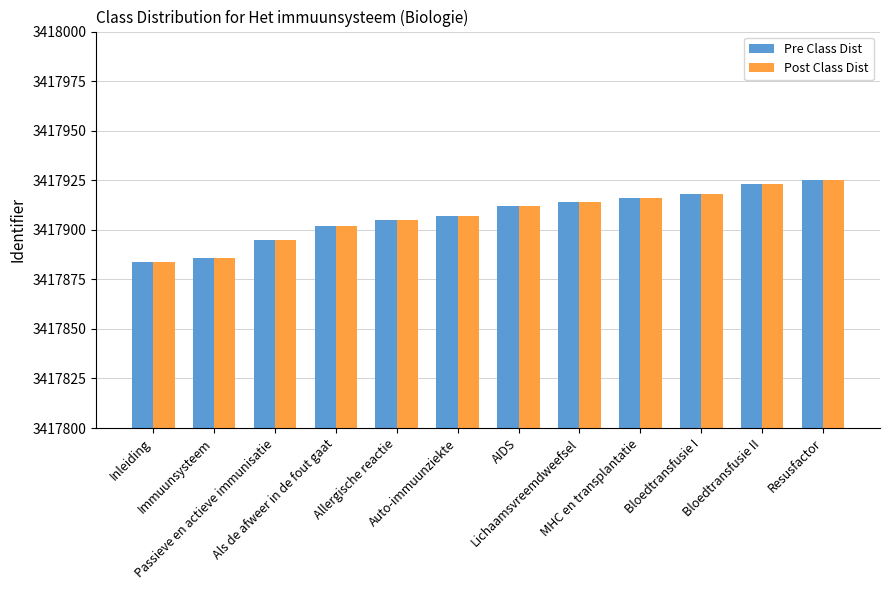

Reading right to left, extract all data points from this chart.

Pre Class Dist: Resusfactor=3417925	Bloedtransfusie II=3417923	Bloedtransfusie I=3417918	MHC en transplantatie=3417916	Lichaamsvreemdweefsel=3417914	AIDS=3417912	Auto-immuunziekte=3417907	Allergische reactie=3417905	Als de afweer in de fout gaat=3417902	Passieve en actieve immunisatie=3417895	Immuunsysteem=3417886	Inleiding=3417884
Post Class Dist: Resusfactor=3417925	Bloedtransfusie II=3417923	Bloedtransfusie I=3417918	MHC en transplantatie=3417916	Lichaamsvreemdweefsel=3417914	AIDS=3417912	Auto-immuunziekte=3417907	Allergische reactie=3417905	Als de afweer in de fout gaat=3417902	Passieve en actieve immunisatie=3417895	Immuunsysteem=3417886	Inleiding=3417884